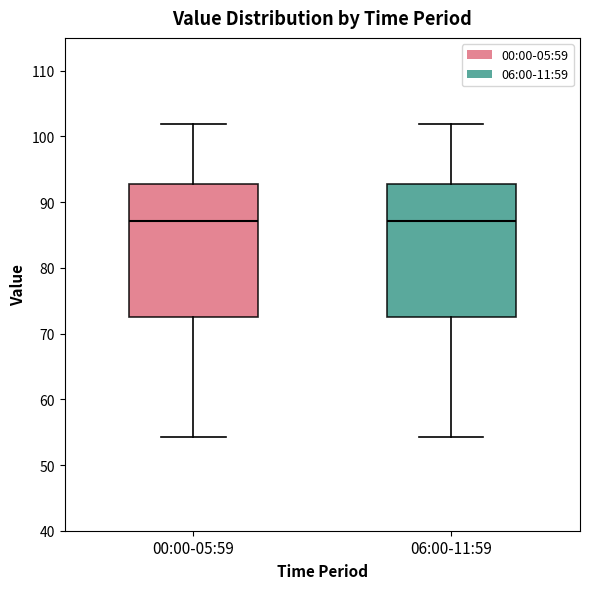

Reading left to right, read every box against the y-axis: the position of its median line, the range the box covers, and the ends of its whiskers. The values are not printed on the chart, so give them approximately, as read against the axis.

00:00-05:59: median 87, box 73 to 93, whiskers 54 to 102
06:00-11:59: median 87, box 73 to 93, whiskers 54 to 102